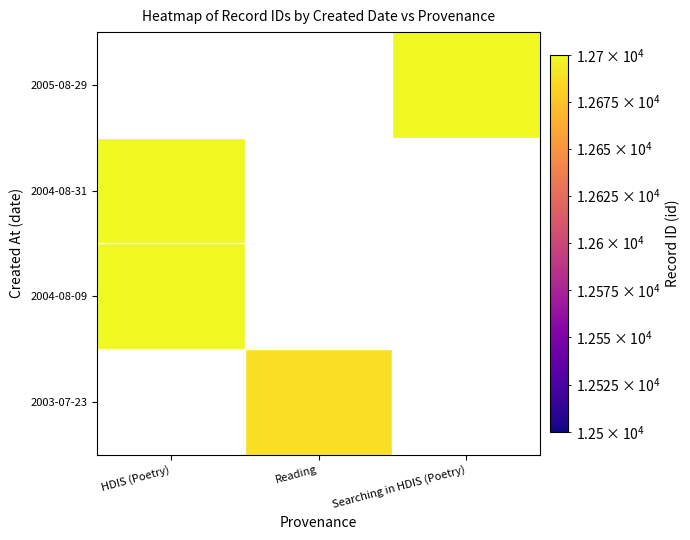

What is the greatest value displayed?

50330.0